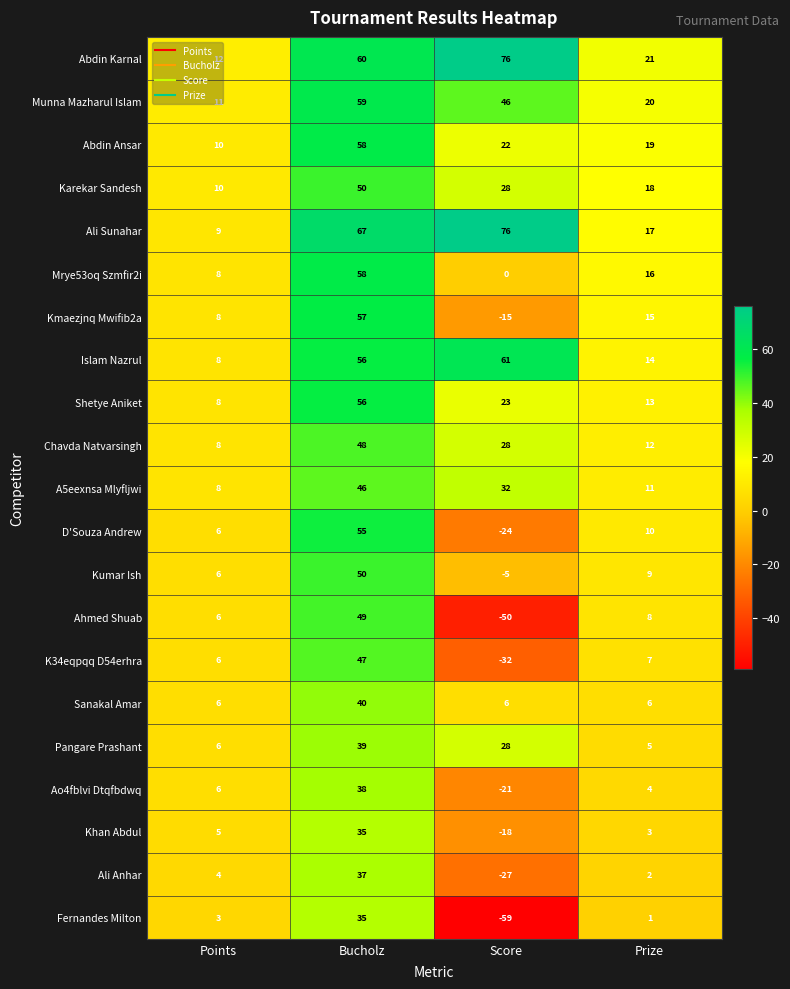

Is it true that Mrye53oq Szmfir2i equals 0 at Score?

True